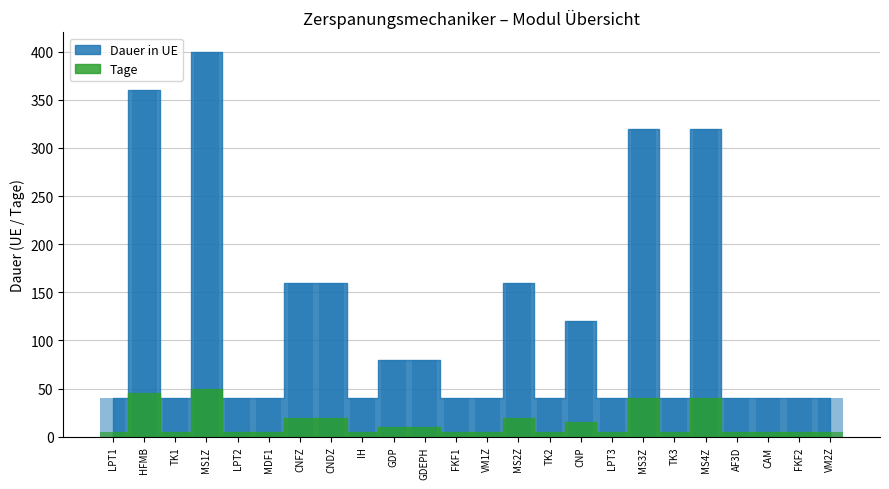

Is the value of Dauer in UE at CNFZ greater than the value of Tage at MS1Z?

Yes